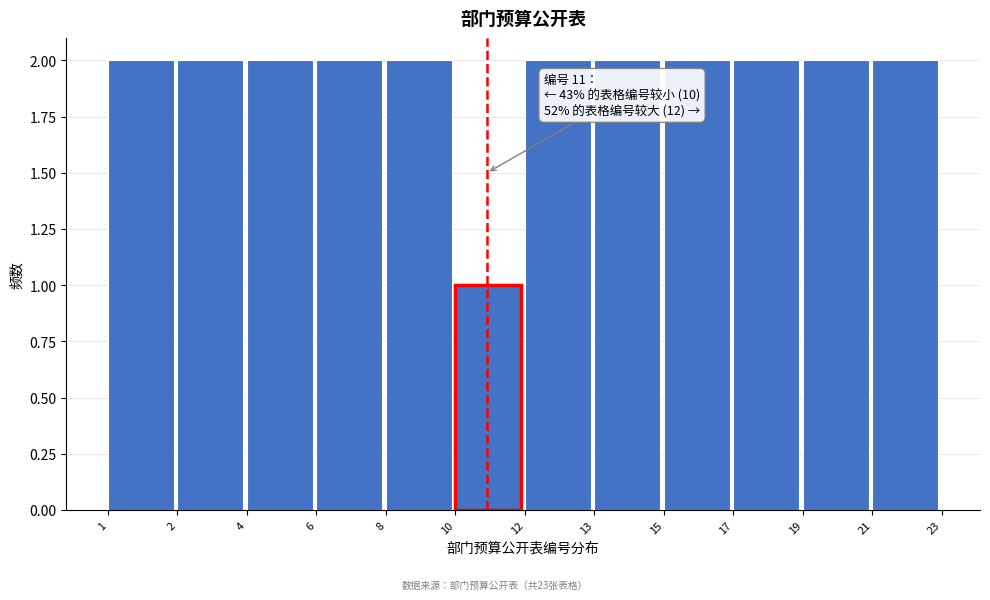

Reading left to right, what are all the values shown in this chart?

2	2	2	2	2	1	2	2	2	2	2	2